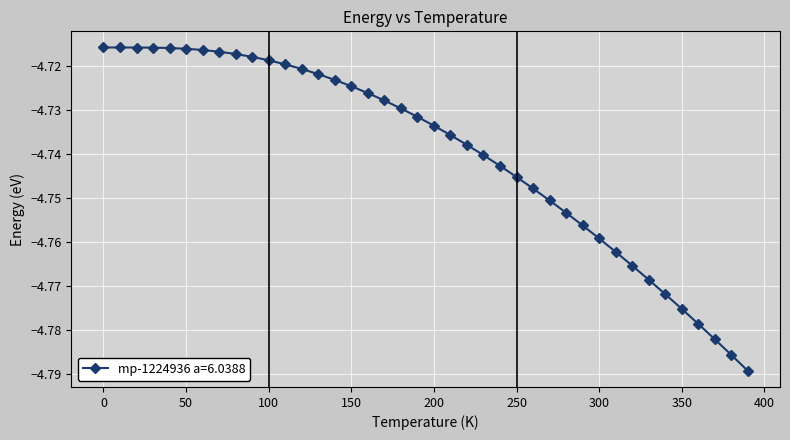

What is the label of the 36th point from the right?

40.0